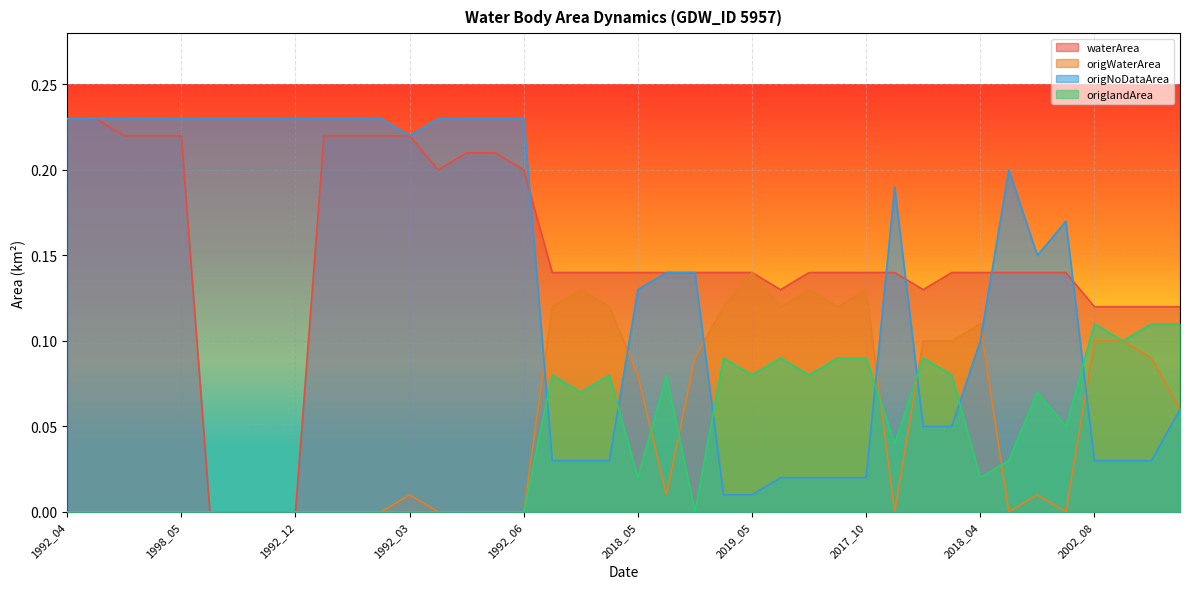

True or false: waterArea has a value of 0.2 at 1992_06.

True